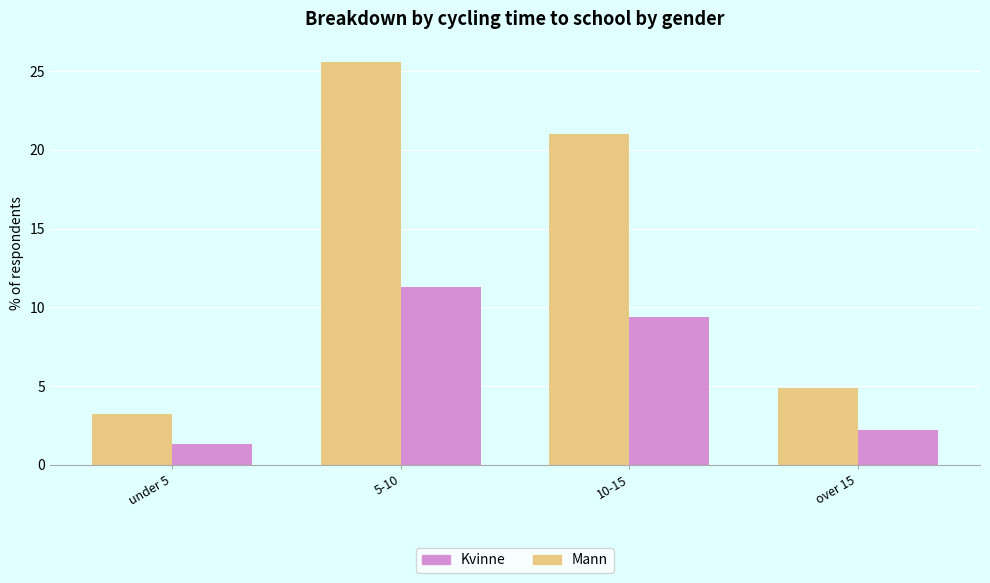

Which category has the highest value in the Kvinne series?

5-10